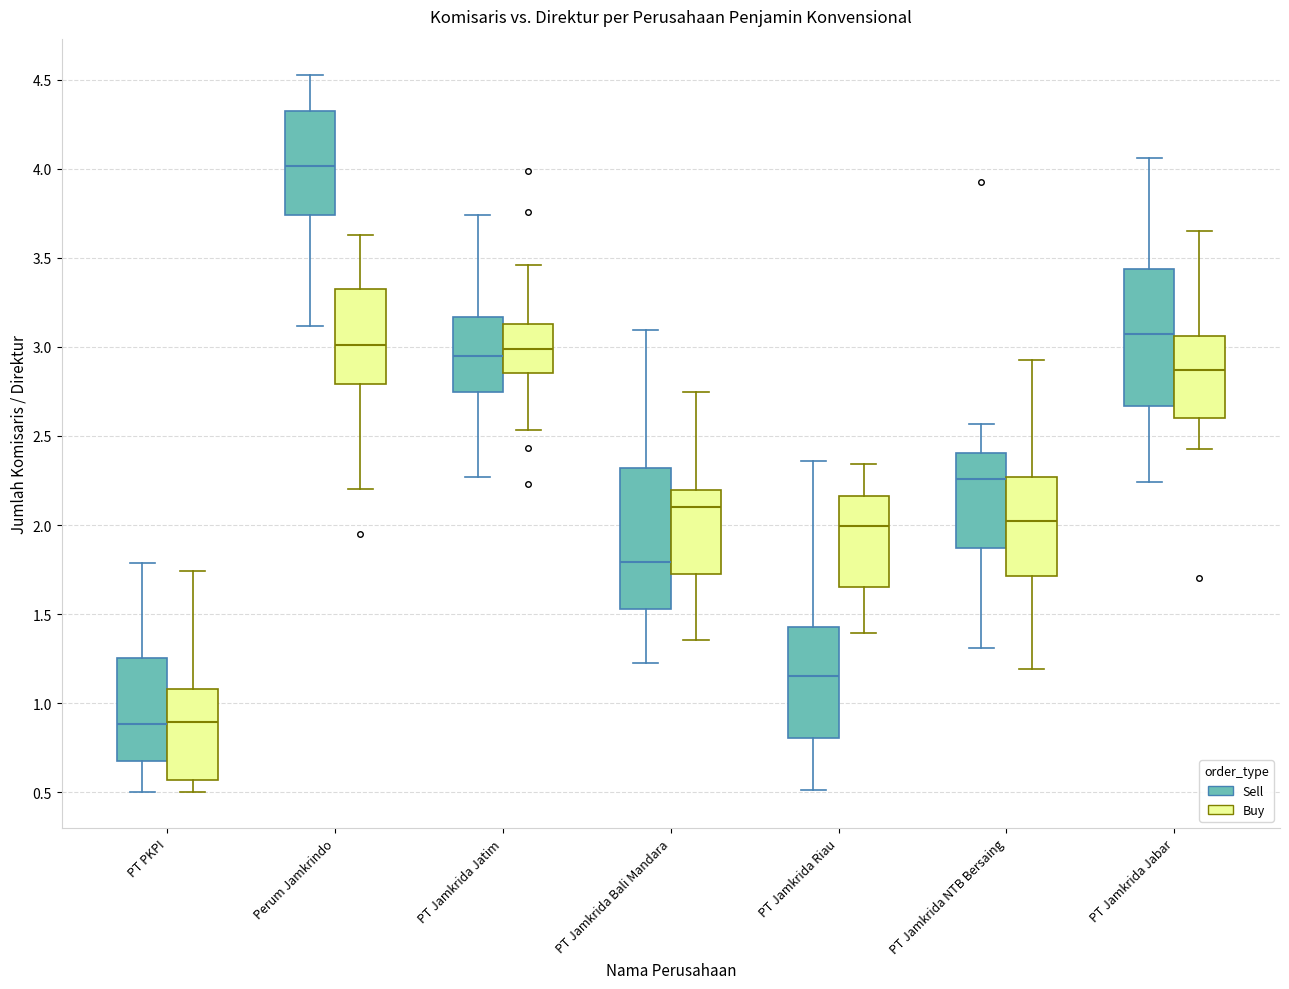

Reading left to right, transcribe this box plot: for each box, give where its median line is, the range the box spans, and where its two whiskers end, as read against the y-axis. The values are not printed on the chart, so give them approximately, as read against the axis.

PT PKPI (Sell): median 0.90, box 0.70 to 1.25, whiskers 0.50 to 1.80
PT PKPI (Buy): median 0.90, box 0.55 to 1.10, whiskers 0.50 to 1.75
Perum Jamkrindo (Sell): median 4.00, box 3.75 to 4.30, whiskers 3.10 to 4.55
Perum Jamkrindo (Buy): median 3.00, box 2.80 to 3.35, whiskers 2.20 to 3.65
PT Jamkrida Jatim (Sell): median 2.95, box 2.75 to 3.15, whiskers 2.25 to 3.75
PT Jamkrida Jatim (Buy): median 3.00, box 2.85 to 3.15, whiskers 2.55 to 3.45
PT Jamkrida Bali Mandara (Sell): median 1.80, box 1.55 to 2.30, whiskers 1.20 to 3.10
PT Jamkrida Bali Mandara (Buy): median 2.10, box 1.70 to 2.20, whiskers 1.35 to 2.75
PT Jamkrida Riau (Sell): median 1.15, box 0.80 to 1.45, whiskers 0.50 to 2.35
PT Jamkrida Riau (Buy): median 2.00, box 1.65 to 2.15, whiskers 1.40 to 2.35
PT Jamkrida NTB Bersaing (Sell): median 2.25, box 1.85 to 2.40, whiskers 1.30 to 2.55
PT Jamkrida NTB Bersaing (Buy): median 2.00, box 1.70 to 2.25, whiskers 1.20 to 2.95
PT Jamkrida Jabar (Sell): median 3.05, box 2.65 to 3.45, whiskers 2.25 to 4.05
PT Jamkrida Jabar (Buy): median 2.85, box 2.60 to 3.05, whiskers 2.45 to 3.65